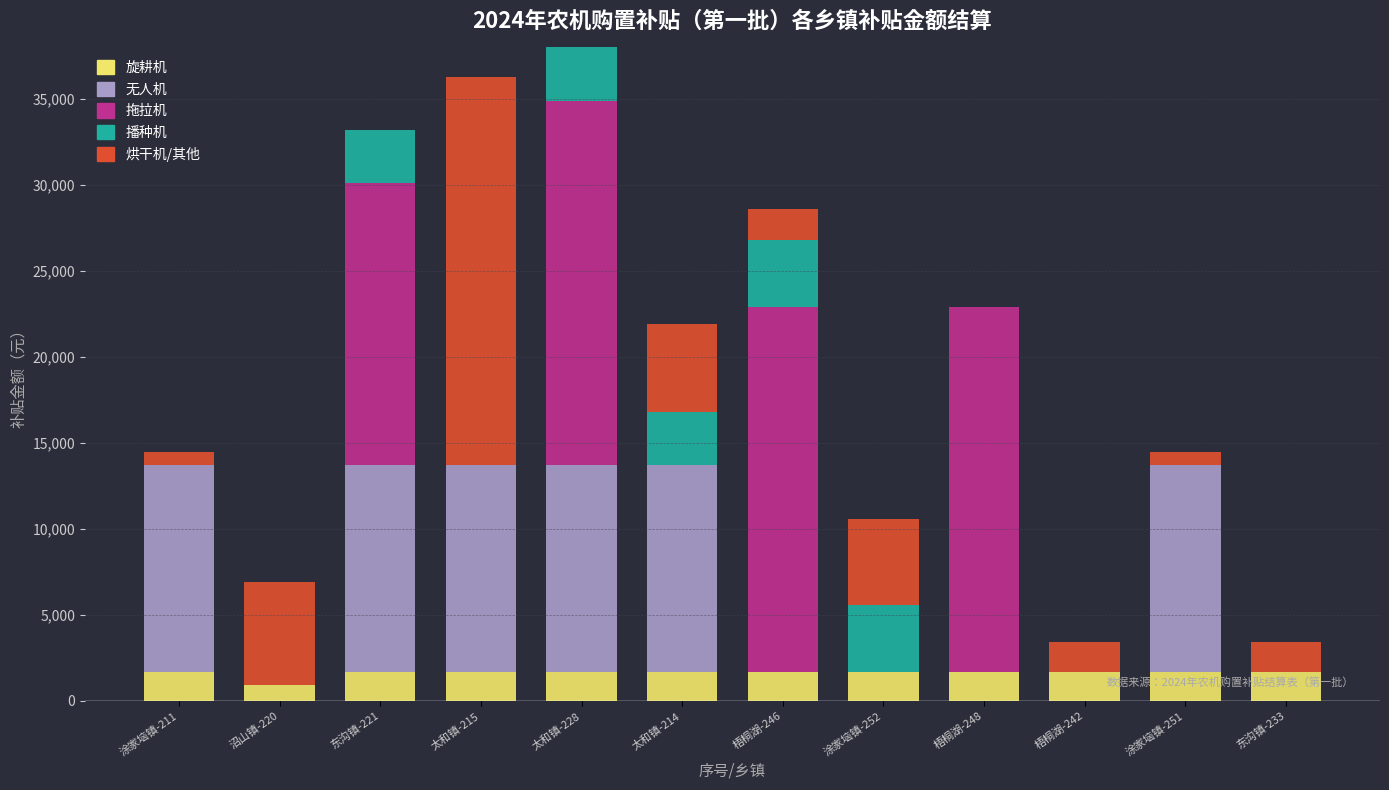

What is the difference between the second highest and minimum values in the 旋耕机 series?

800